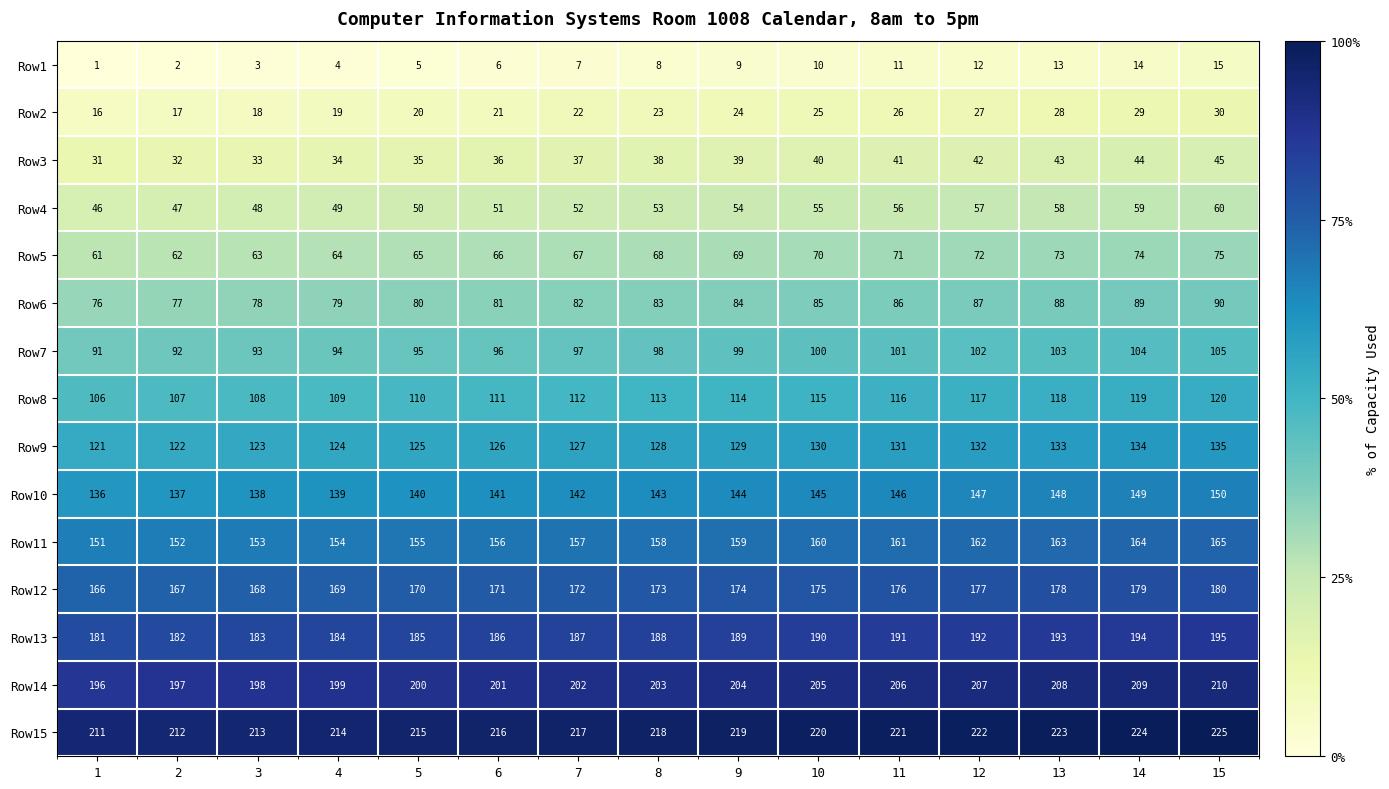

What is the total value across all series at 6?

1665